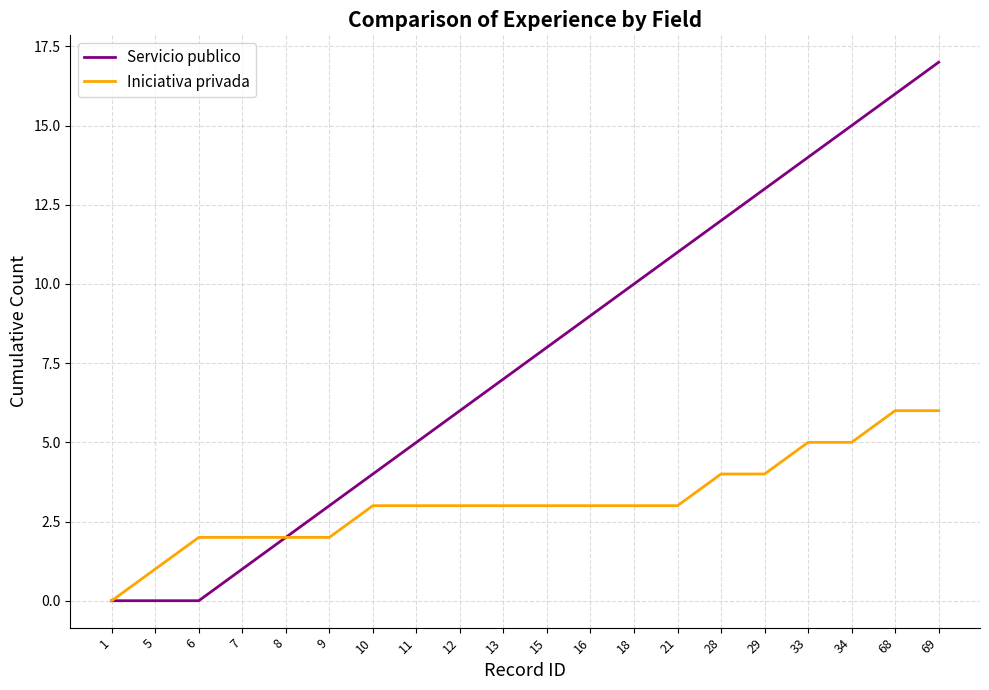

Is it true that Servicio publico equals 1 at 7?

True